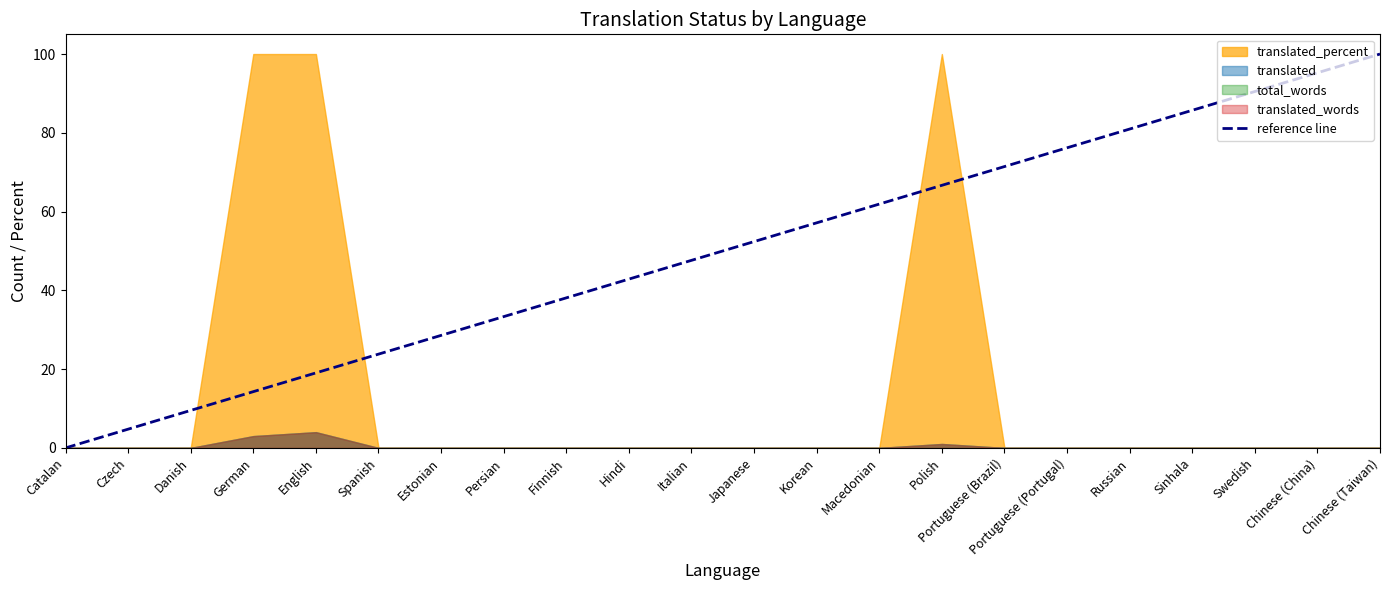

What is the approximate value of reference line at Portuguese (Portugal)?

76.2